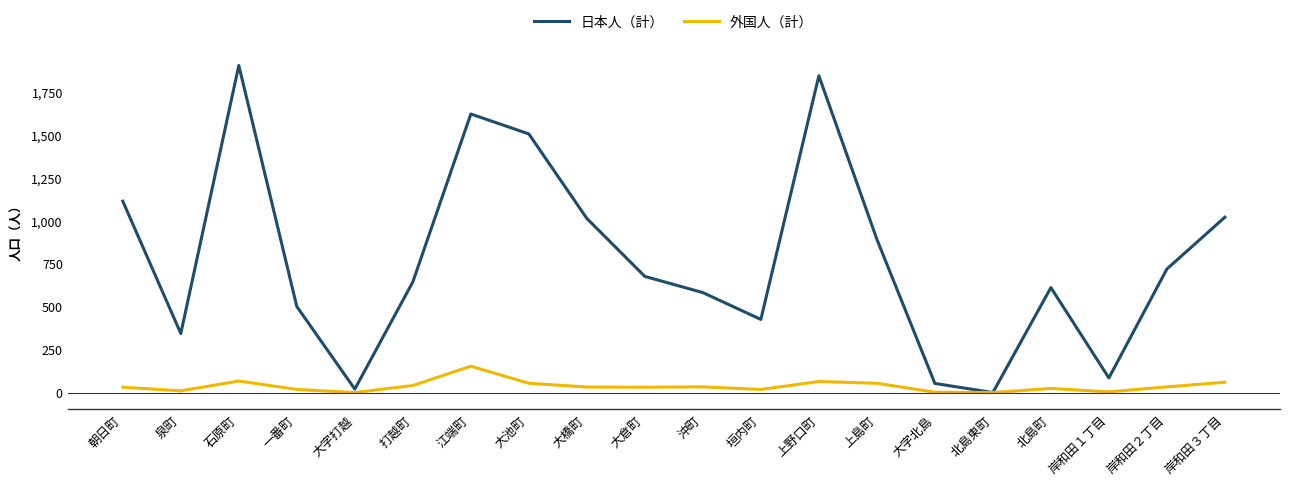

The value of 日本人（計） at 大倉町 is 169. True or false?

False